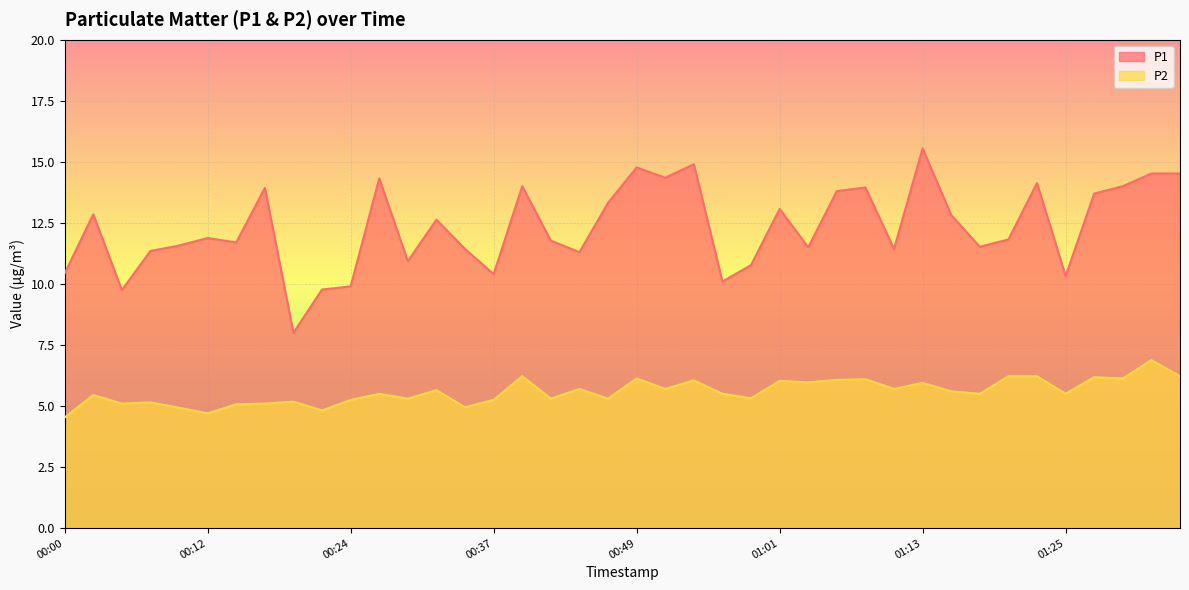

Where is the first local maximum for P1?

00:02